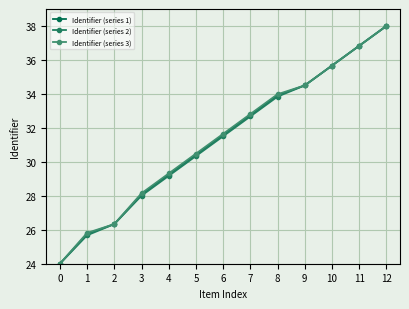

What is the difference between the highest and lowest values at 2?

0.0